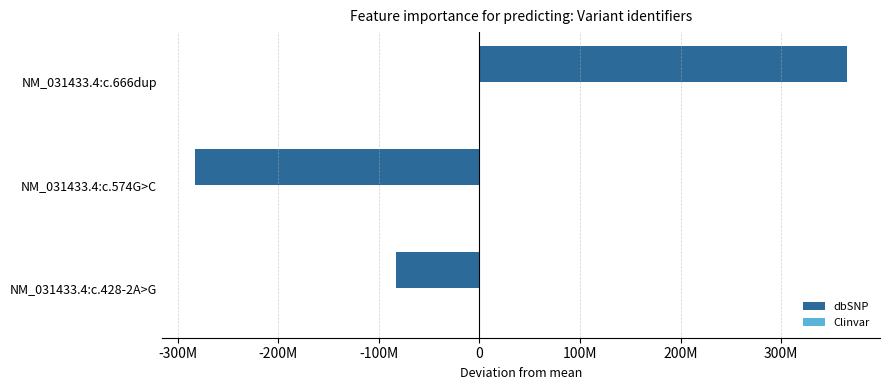

Count the number of categories in the chart.

3